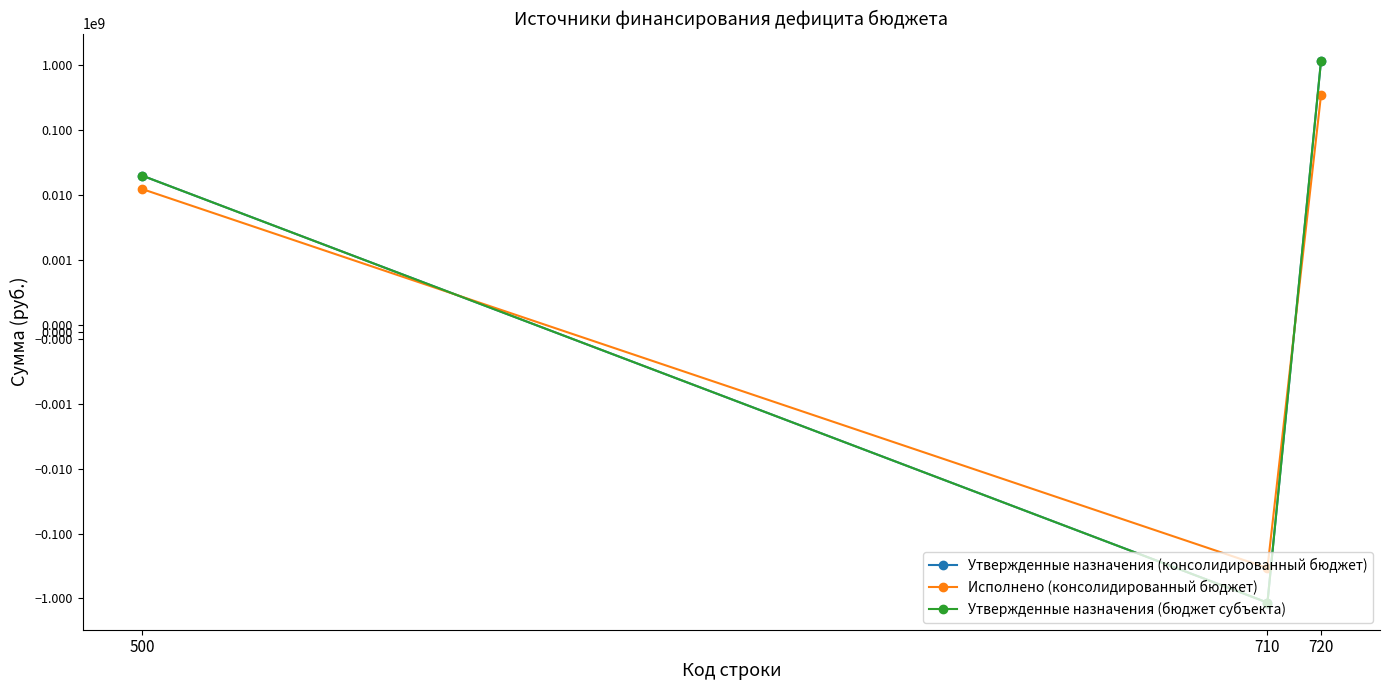

Reading right to left, extract all data points from this chart.

Утвержденные назначения (консолидированный бюджет): 720=1181227832.7	710=-1159243034.7	500=20005338.6
Исполнено (консолидированный бюджет): 720=351207769.8	710=-338788884.8	500=12418885.0
Утвержденные назначения (бюджет субъекта): 720=1181227832.7	710=-1159243034.7	500=20005338.6